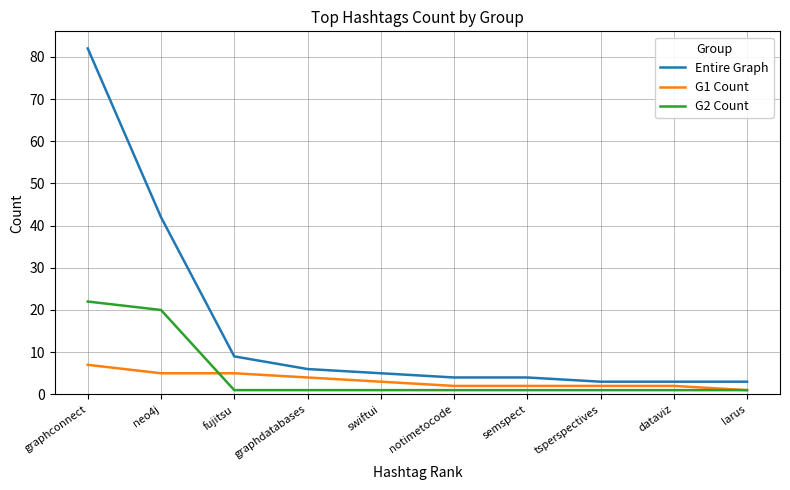

How many categories are shown in the chart?

10